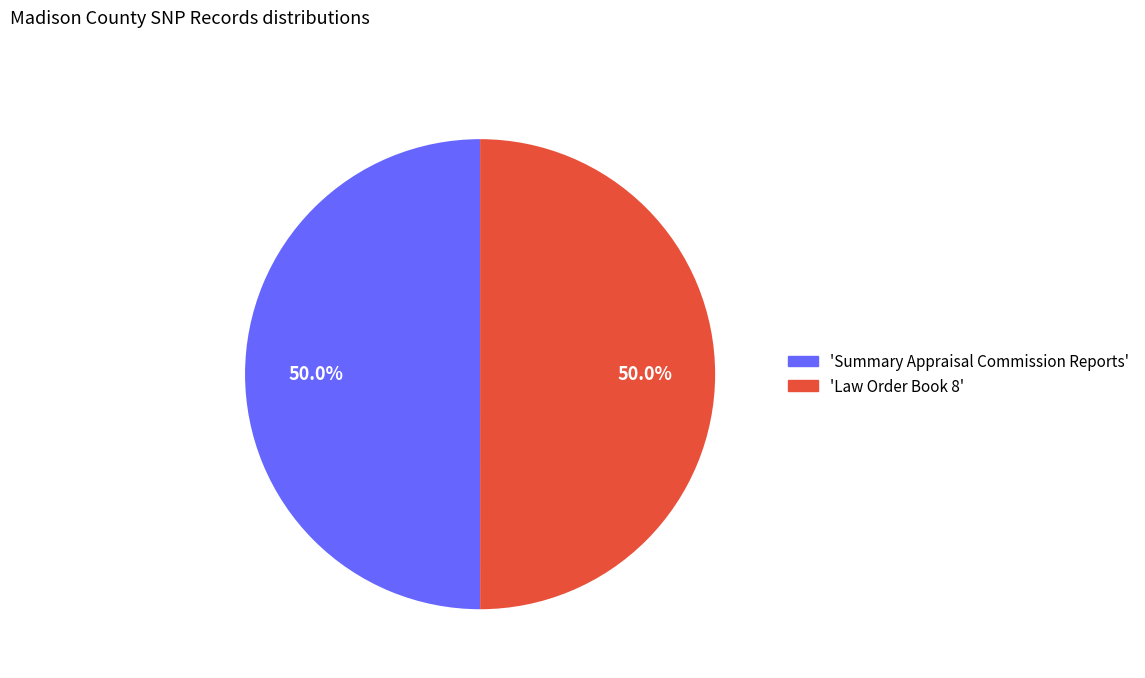

To the nearest percent, what is the average slice percentage?

50%